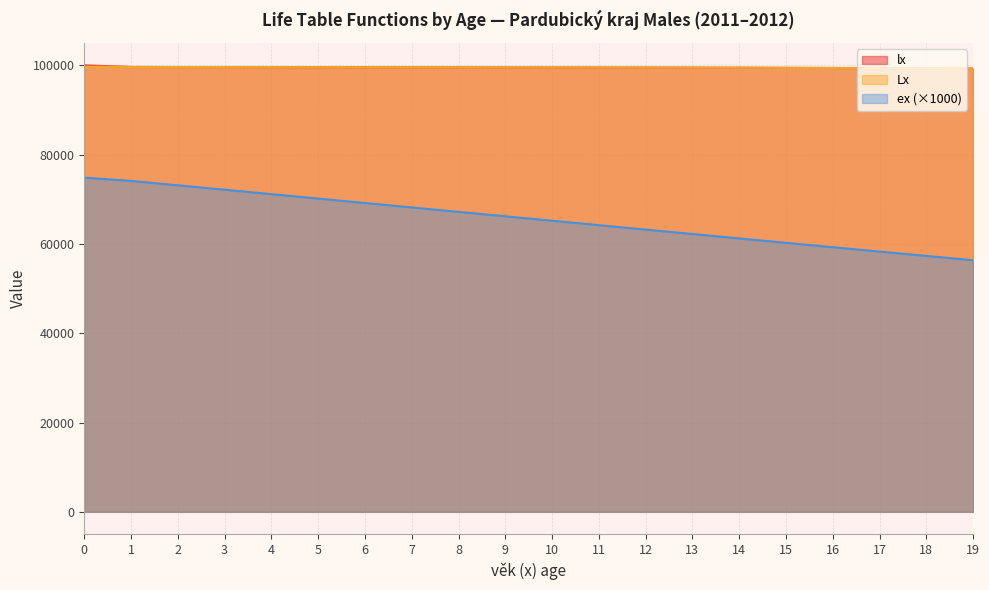

What is the maximum value for Lx?

99699.1